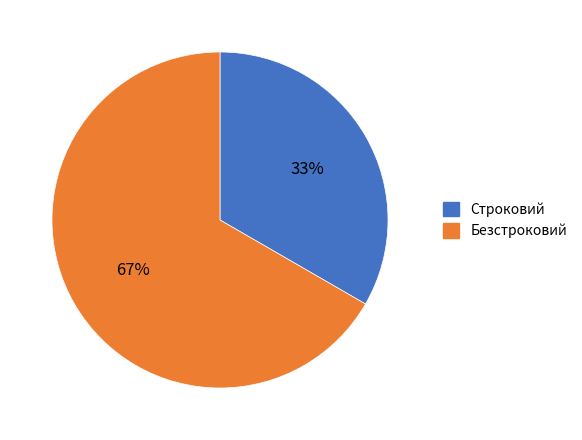

Approximately how many times larger is the value at Строковий compared to Безстроковий?

0.5